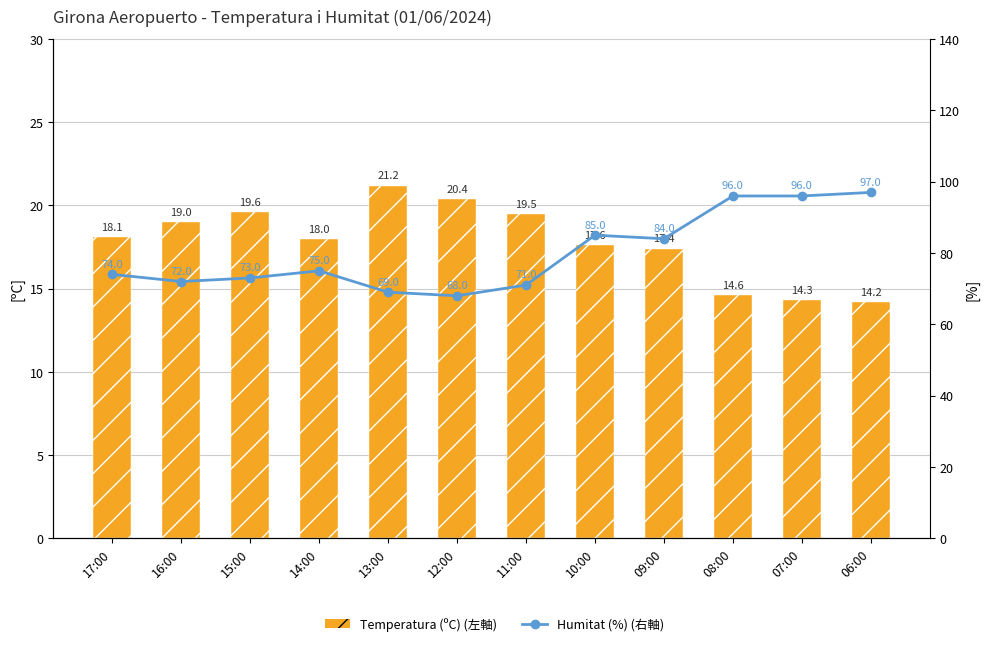

Reading left to right, list all the values displayed in this chart.

Temperatura (ºC) (左軸): 17:00=18.1	16:00=19.0	15:00=19.6	14:00=18.0	13:00=21.2	12:00=20.4	11:00=19.5	10:00=17.6	09:00=17.4	08:00=14.6	07:00=14.3	06:00=14.2
Humitat (%) (右軸): 17:00=74.0	16:00=72.0	15:00=73.0	14:00=75.0	13:00=69.0	12:00=68.0	11:00=71.0	10:00=85.0	09:00=84.0	08:00=96.0	07:00=96.0	06:00=97.0